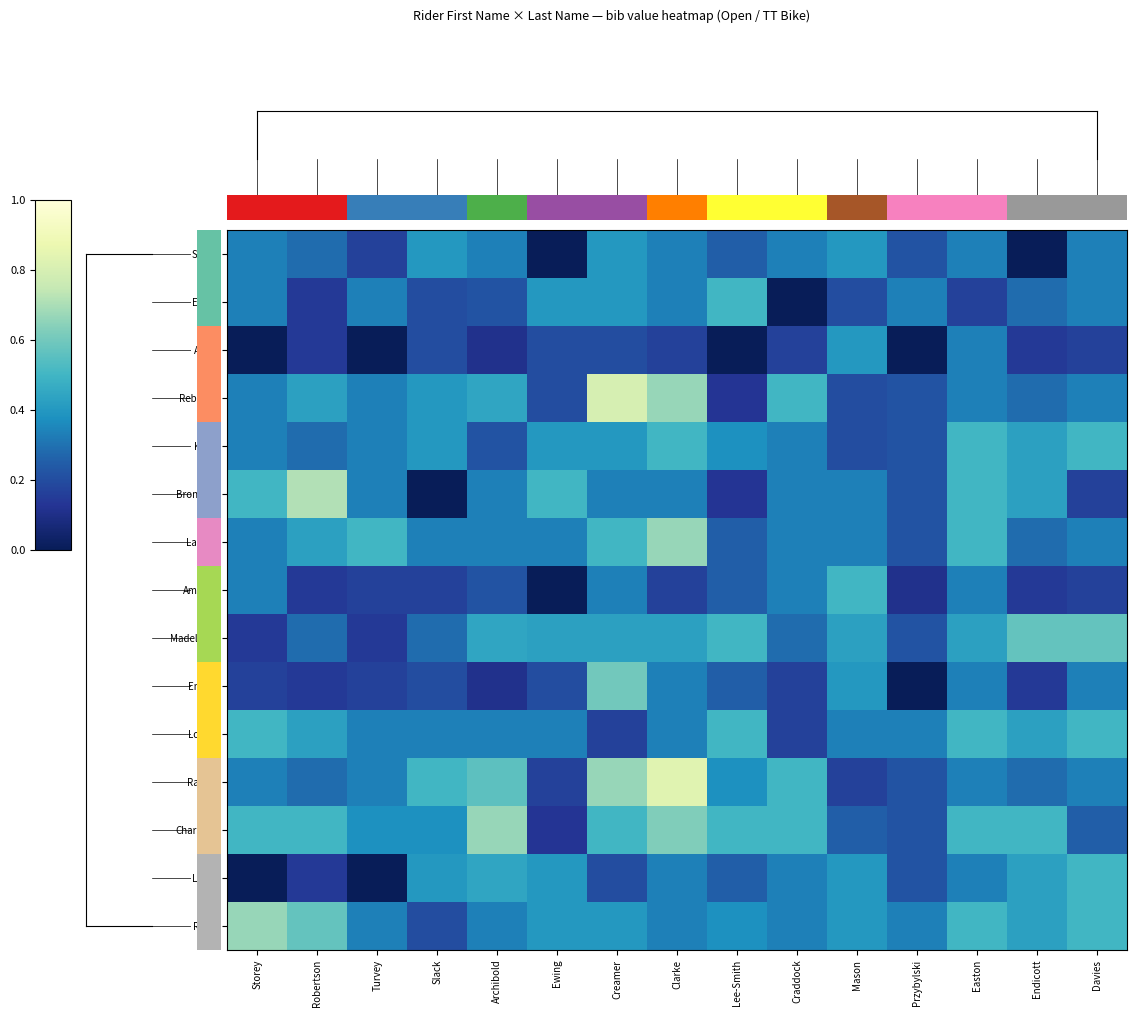

Which series changed the most between Archibold and Ewing?

row_12